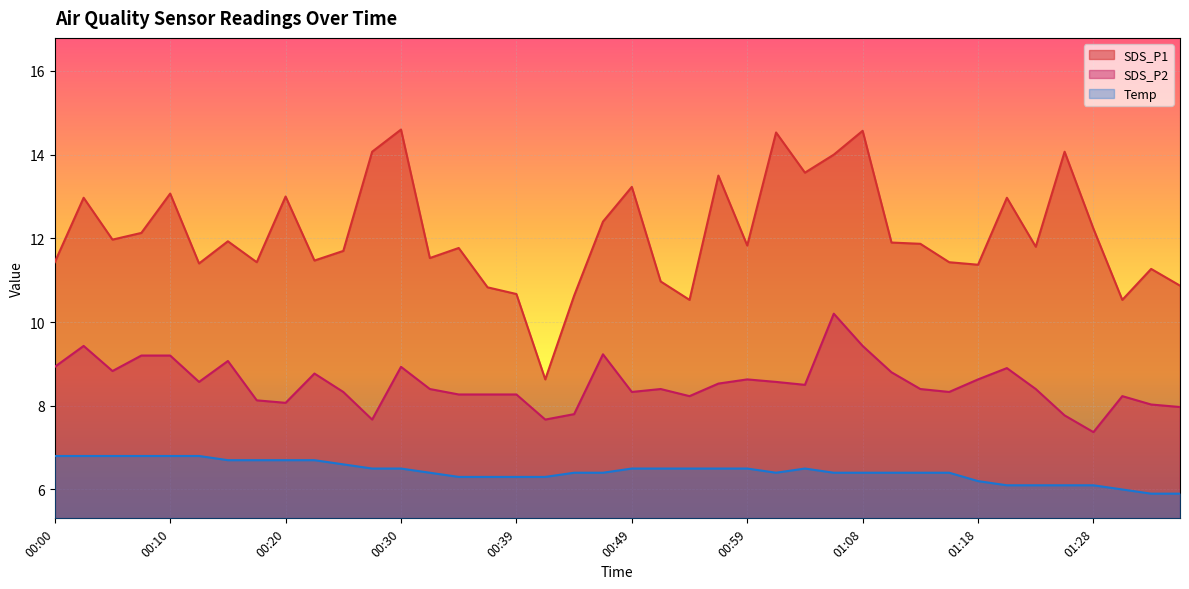

Reading left to right, what are all the values shown in this chart?

SDS_P1: 11.4	13.0	12.0	12.1	13.1	11.4	11.9	11.4	13.0	11.5	11.7	14.1	14.6	11.5	11.8	10.8	10.7	8.6	10.6	12.4	13.2	11.0	10.5	13.5	11.8	14.5	13.6	14.0	14.6	11.9	11.9	11.4	11.4	13.0	11.8	14.1	12.2	10.5	11.3	10.9
SDS_P2: 8.9	9.4	8.8	9.2	9.2	8.6	9.1	8.1	8.1	8.8	8.3	7.7	8.9	8.4	8.3	8.3	8.3	7.7	7.8	9.2	8.3	8.4	8.2	8.5	8.6	8.6	8.5	10.2	9.4	8.8	8.4	8.3	8.6	8.9	8.4	7.8	7.4	8.2	8.0	8.0
Temp: 6.8	6.8	6.8	6.8	6.8	6.8	6.7	6.7	6.7	6.7	6.6	6.5	6.5	6.4	6.3	6.3	6.3	6.3	6.4	6.4	6.5	6.5	6.5	6.5	6.5	6.4	6.5	6.4	6.4	6.4	6.4	6.4	6.2	6.1	6.1	6.1	6.1	6.0	5.9	5.9